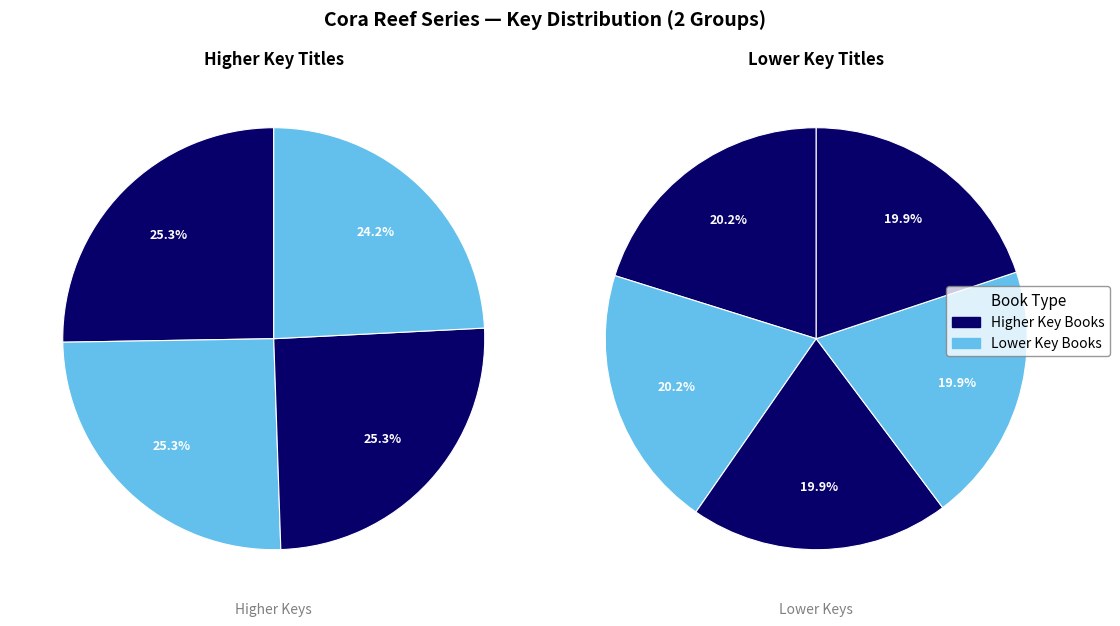

To the nearest percent, what is the difference between the largest and smallest slice percentages?

1%